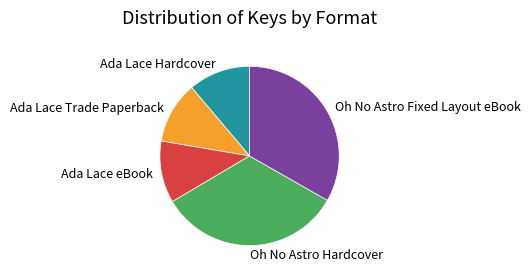

True or false: Ada Lace Hardcover accounts for 11% of the total.

True